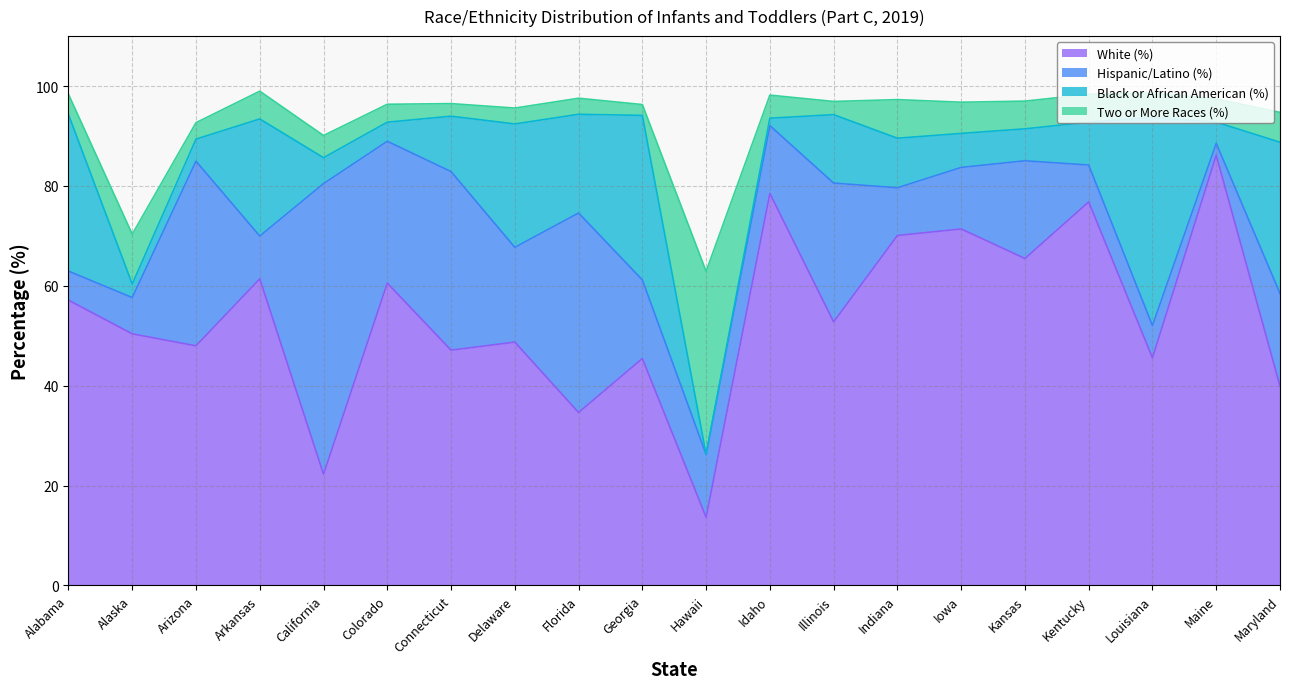

What are all the series names shown in the legend?

White (%), Hispanic/Latino (%), Black or African American (%), Two or More Races (%)